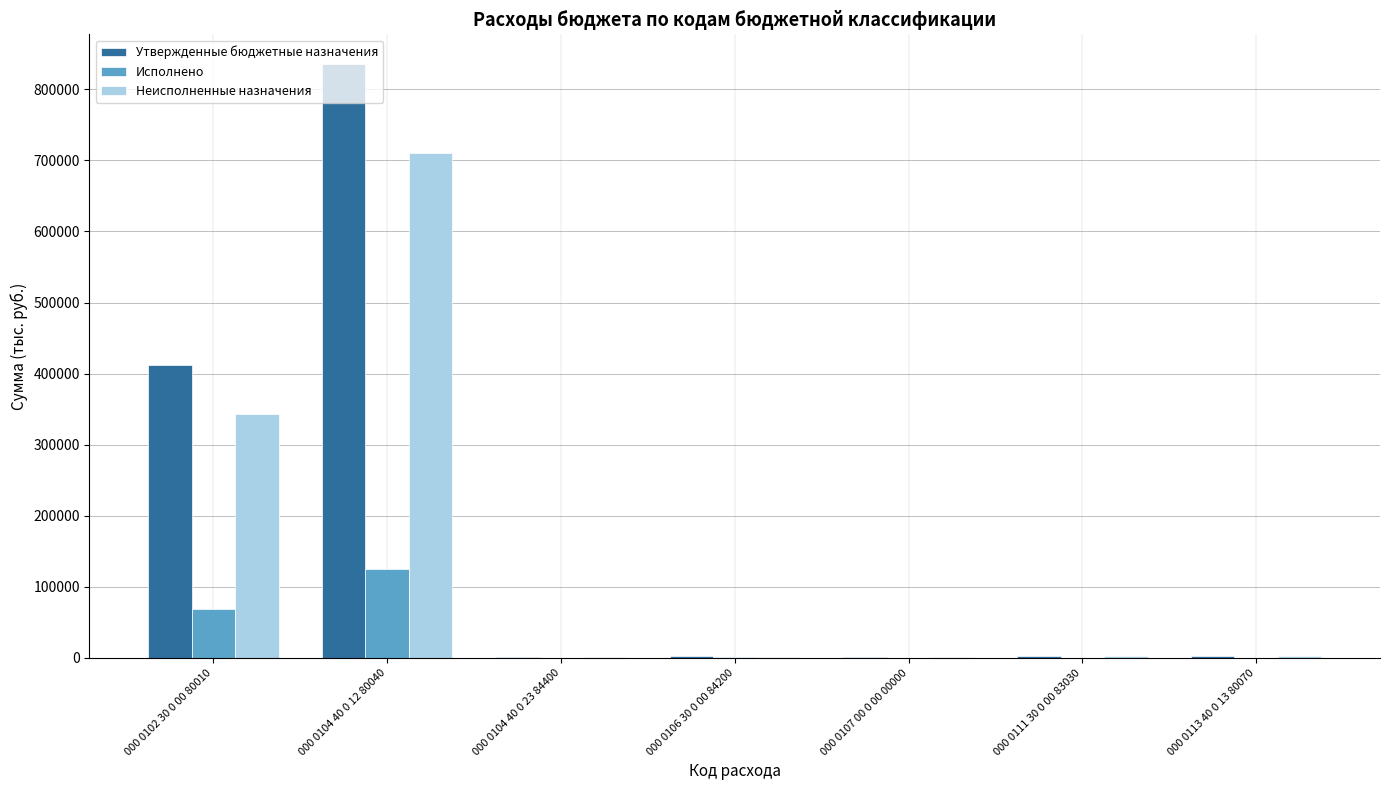

Is it true that Исполнено equals 1200.0 at 000 0106 30 0 00 84200?

True